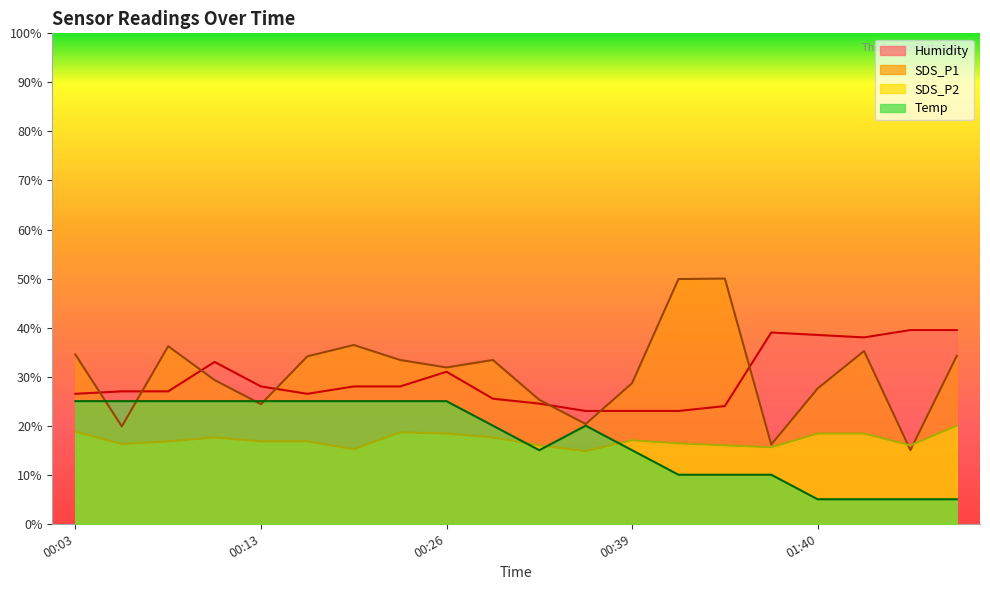

Between 00:31 and 00:10, which is larger?

00:10